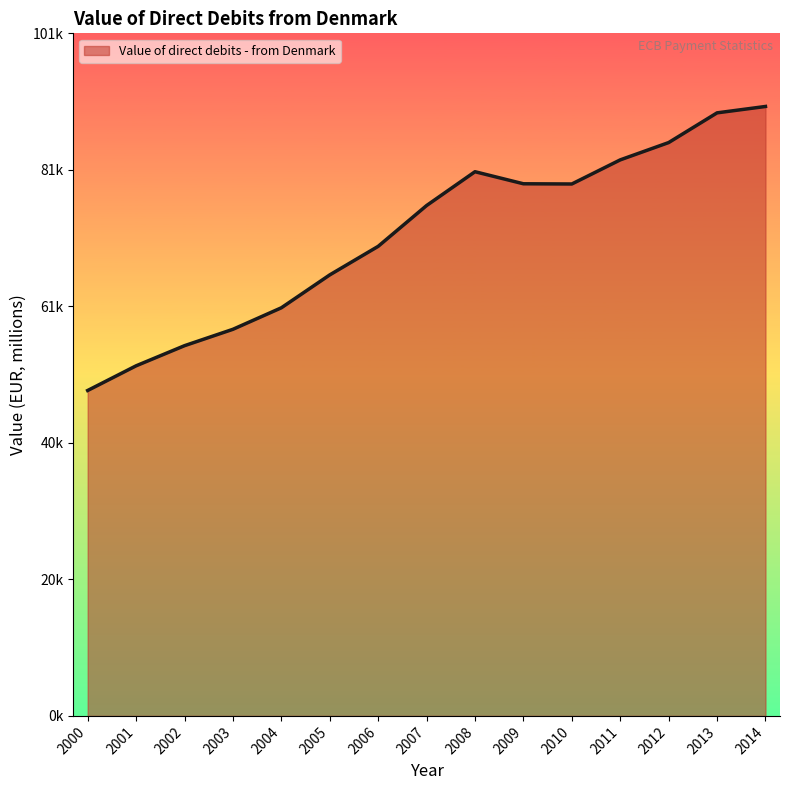

Does the chart have visible grid lines?

No